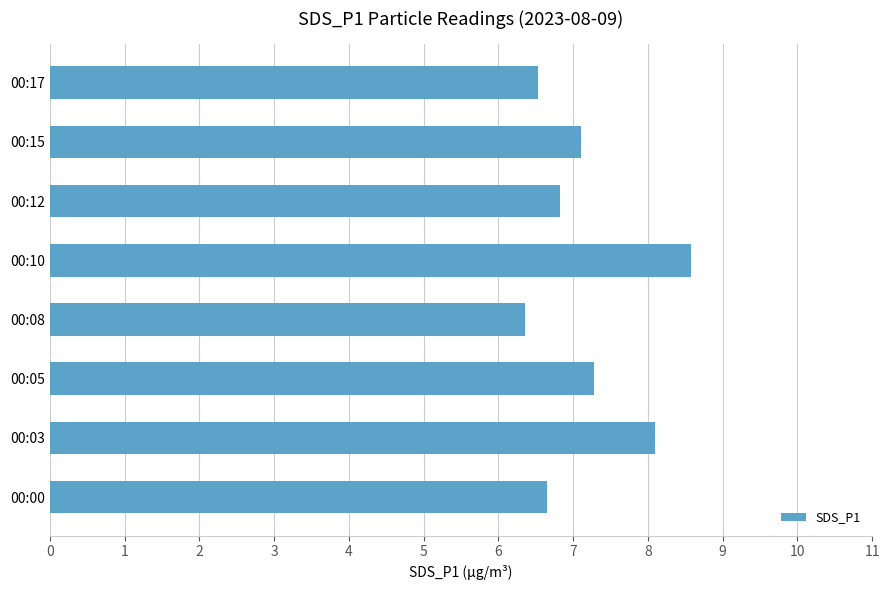

Are the bars grouped side by side (vs. stacked)?

No